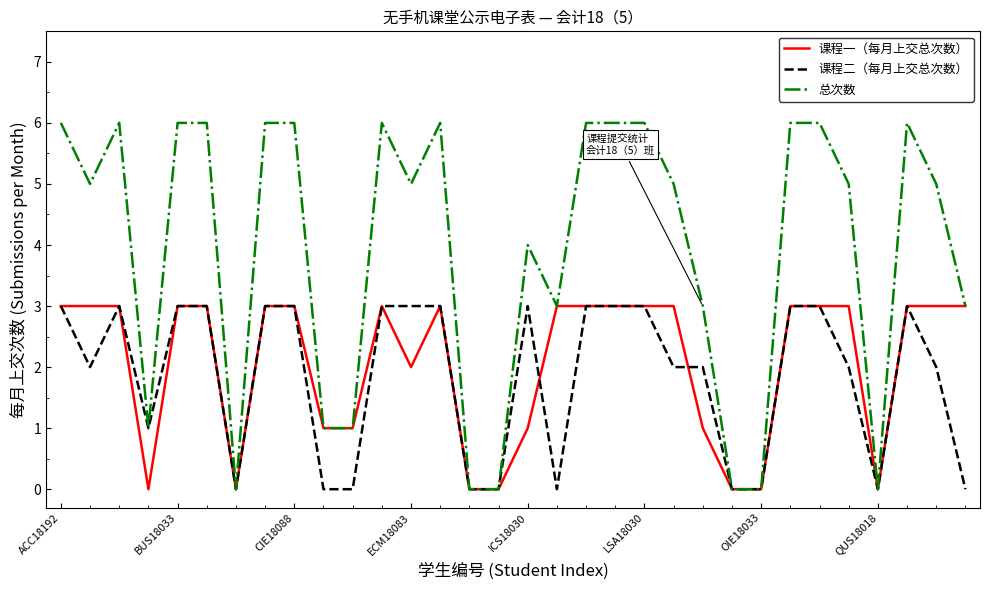

Which series has the widest spread of values?

总次数